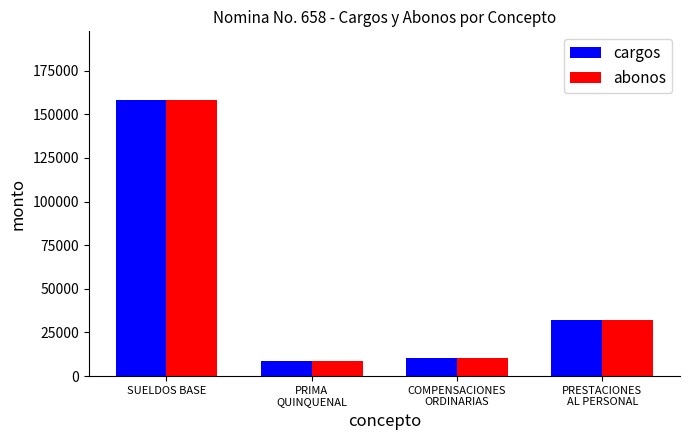

What is the difference between the cargos values at PRESTACIONES
AL PERSONAL and PRIMA
QUINQUENAL?

23742.9